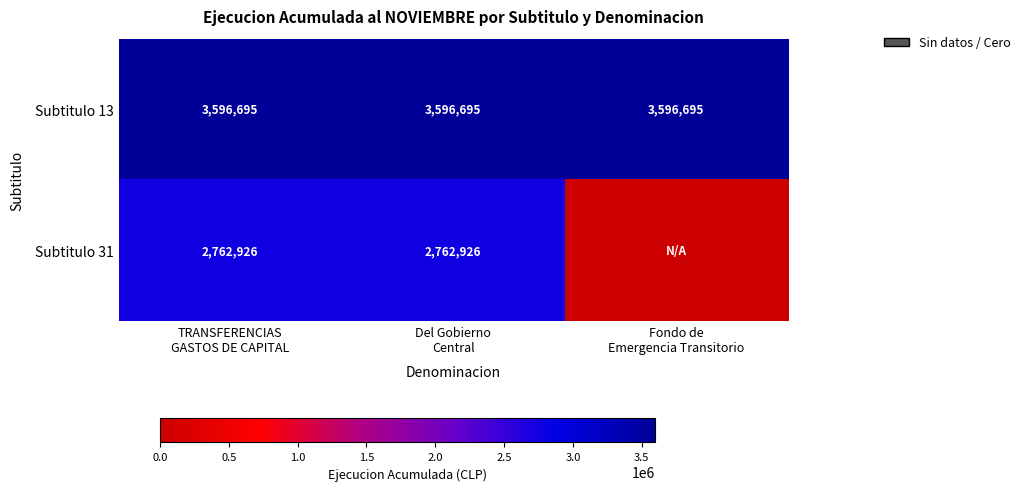

How many distinct data groups are displayed?

2